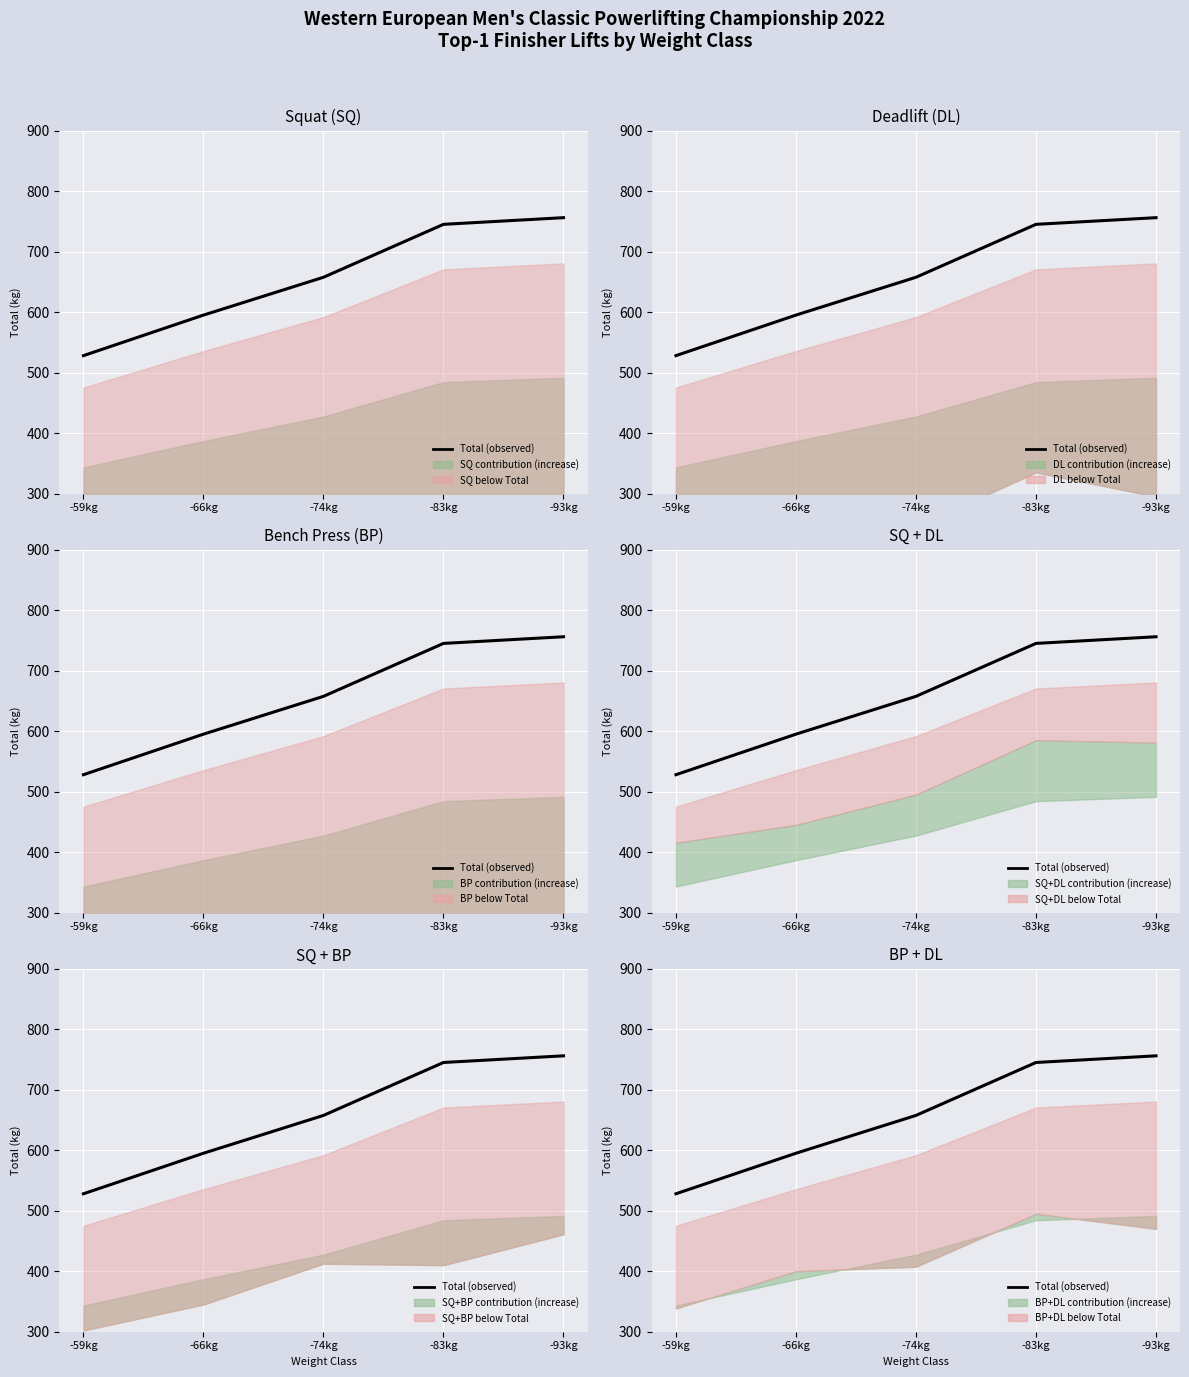

Which label corresponds to the smallest value in the chart?

-59kg